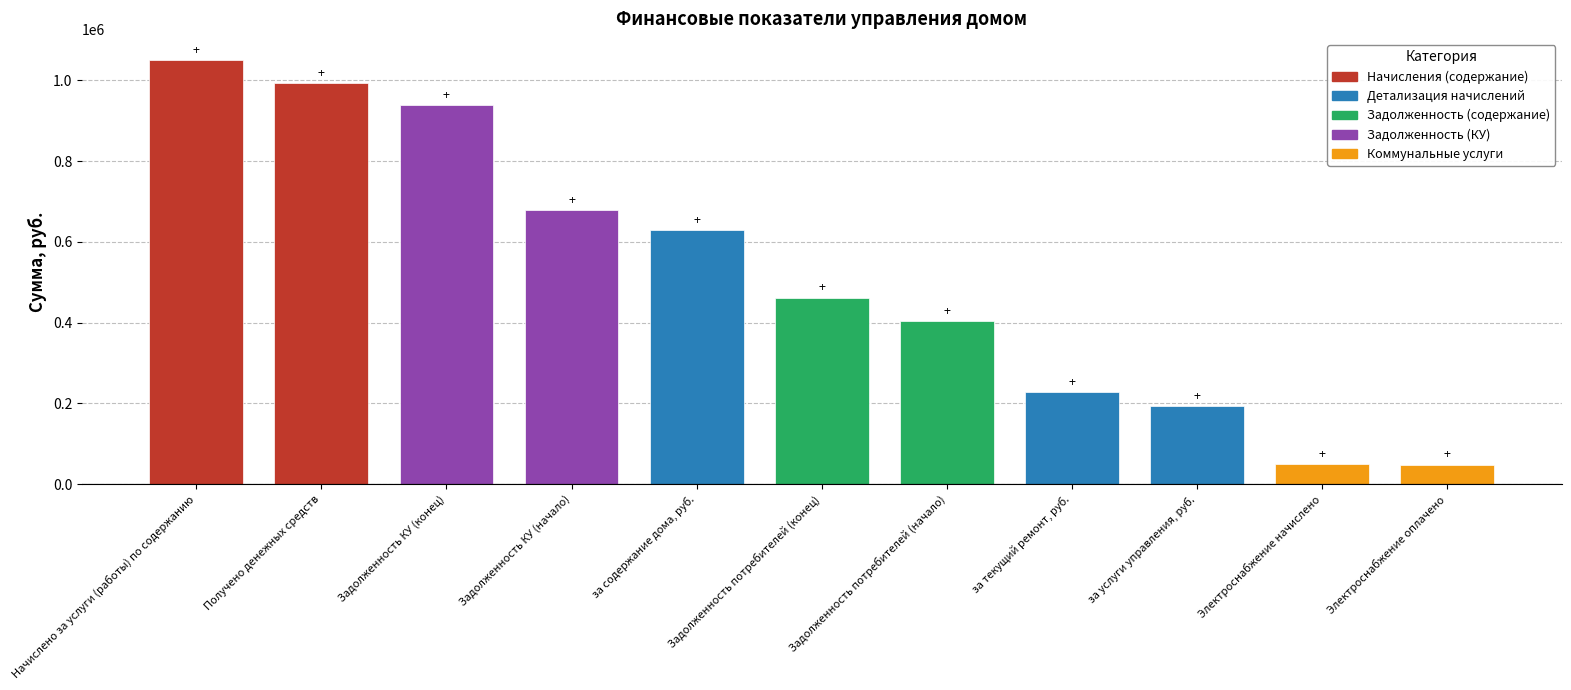

What is the label of the 8th bar from the left?

за текущий ремонт, руб.